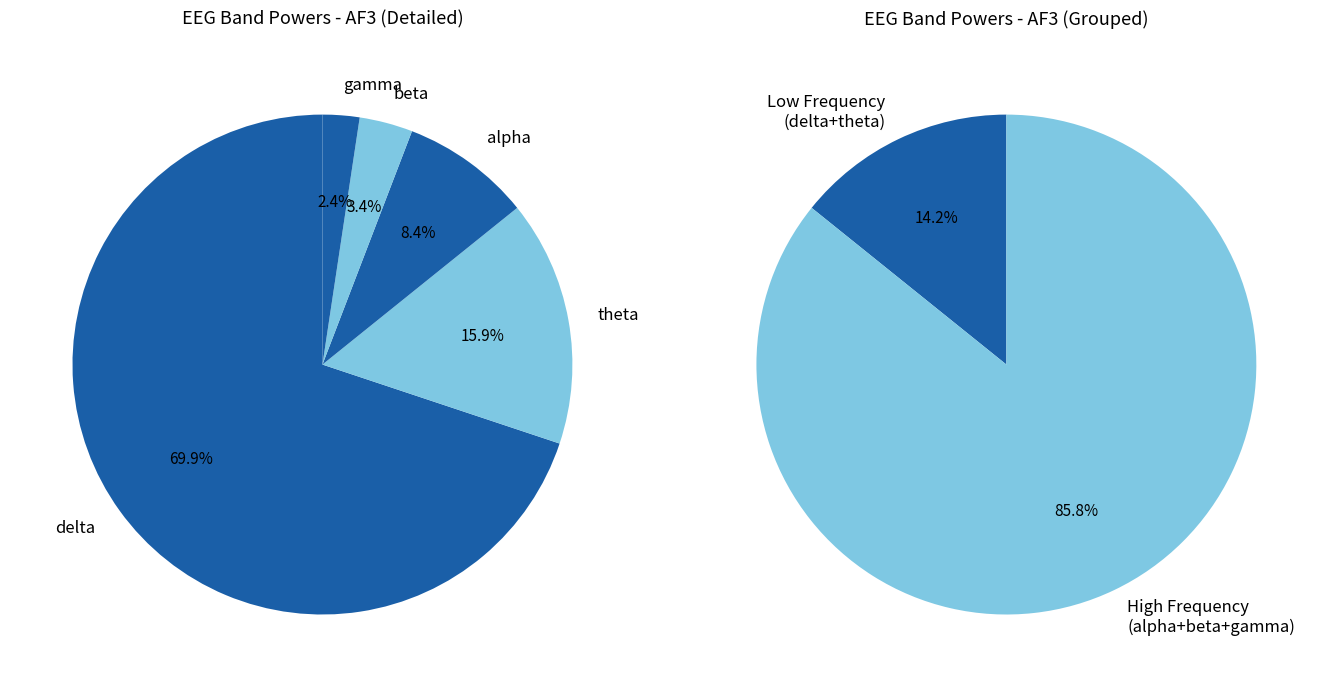

Which slice is the smallest?

gamma